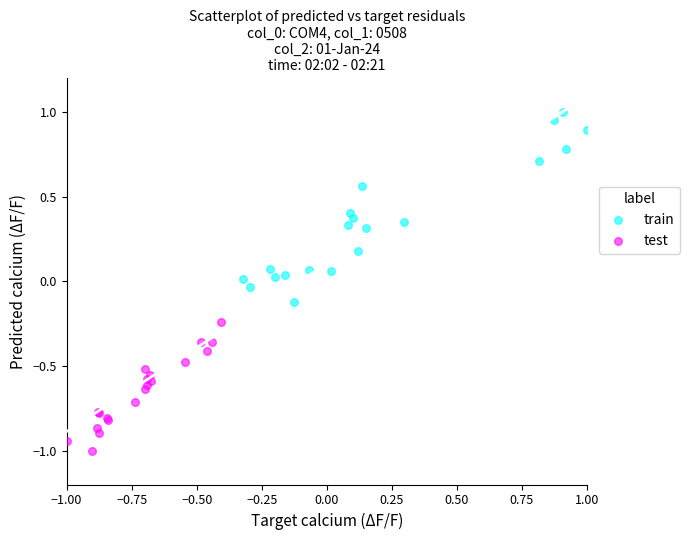

Which series contains the highest Y value?

train